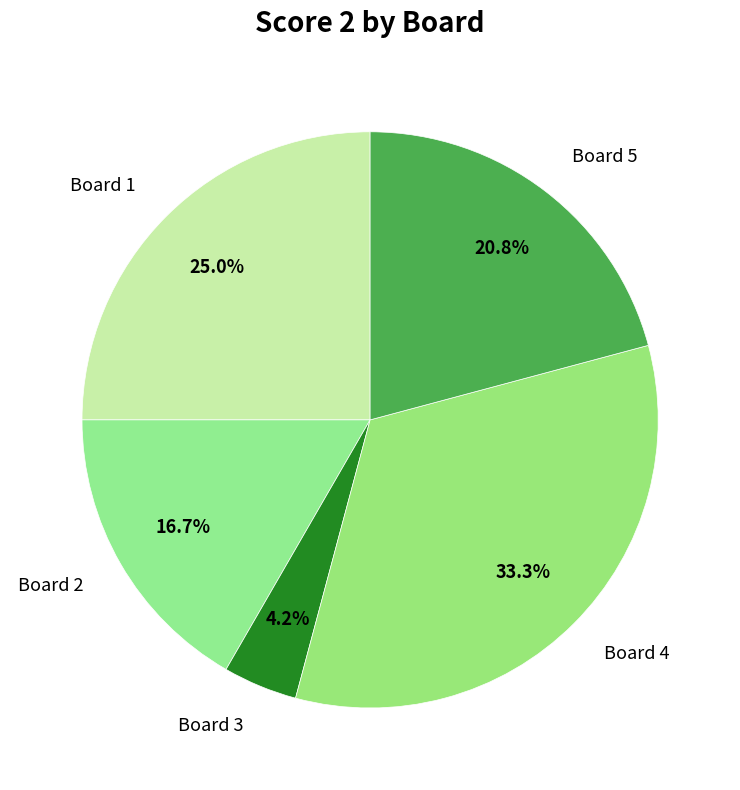

Which has a higher value, Board 4 or Board 5?

Board 4